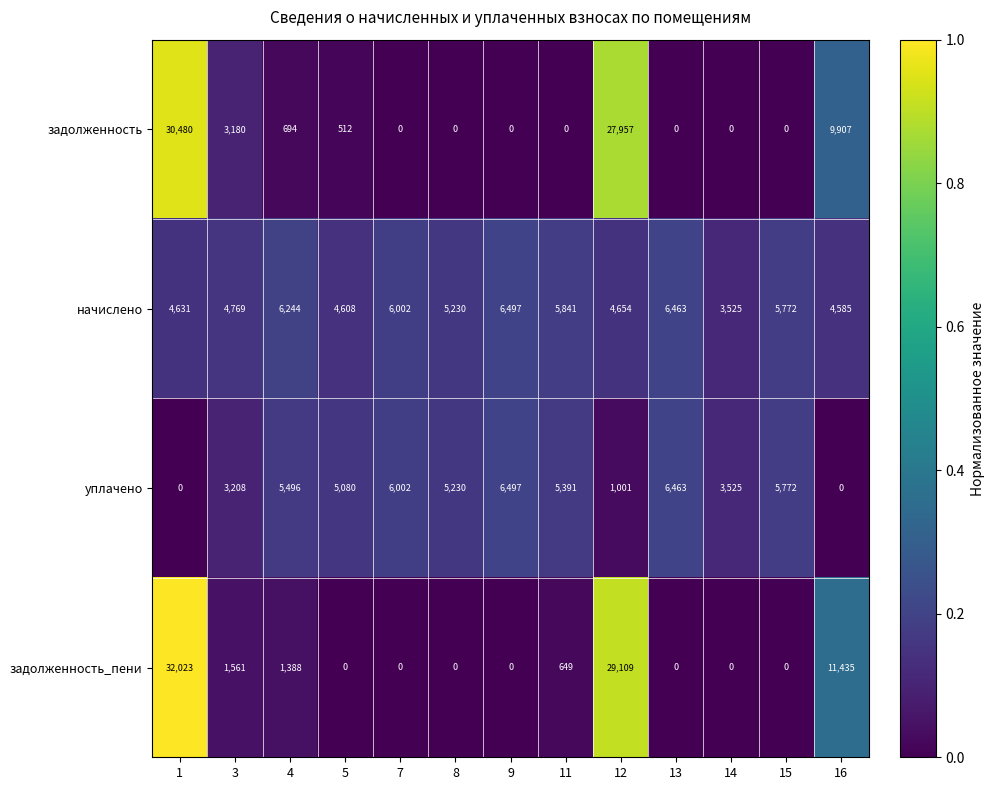

The задолженность series shows 684 at 5. True or false?

False